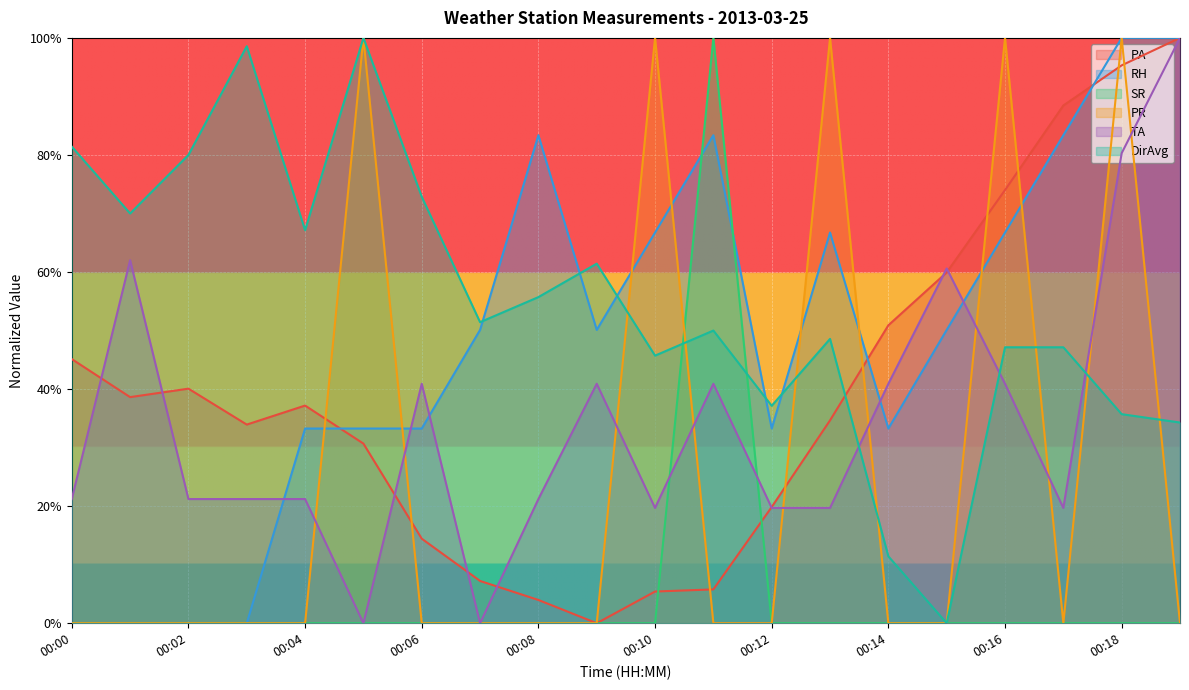

True or false: PA has a value of 0.5 at 00:16.

False